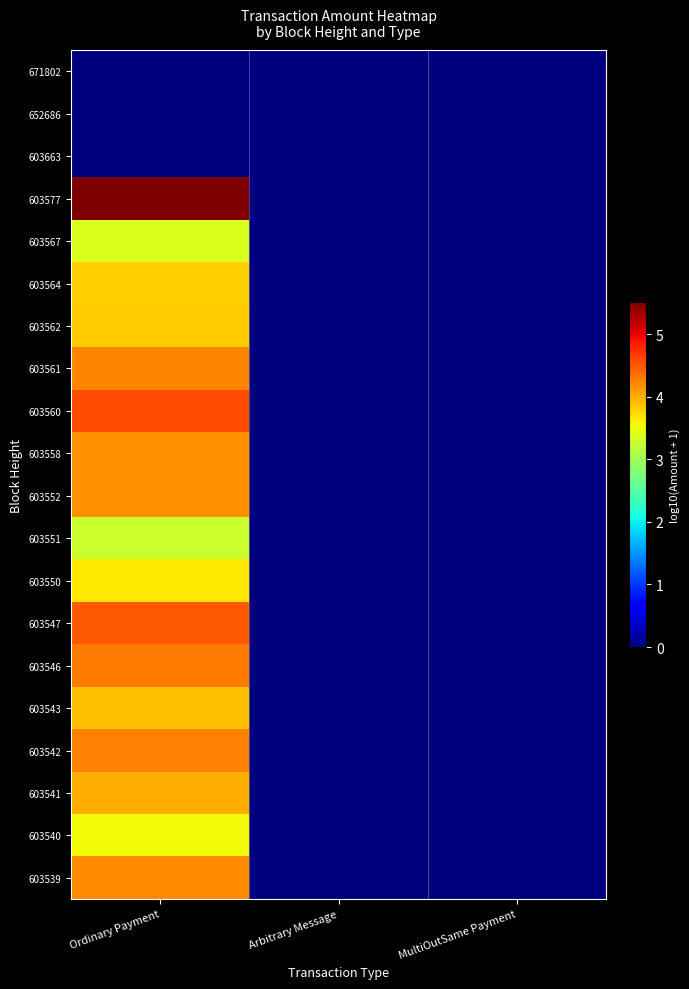

At how many categories does at least one series exceed 3?

1